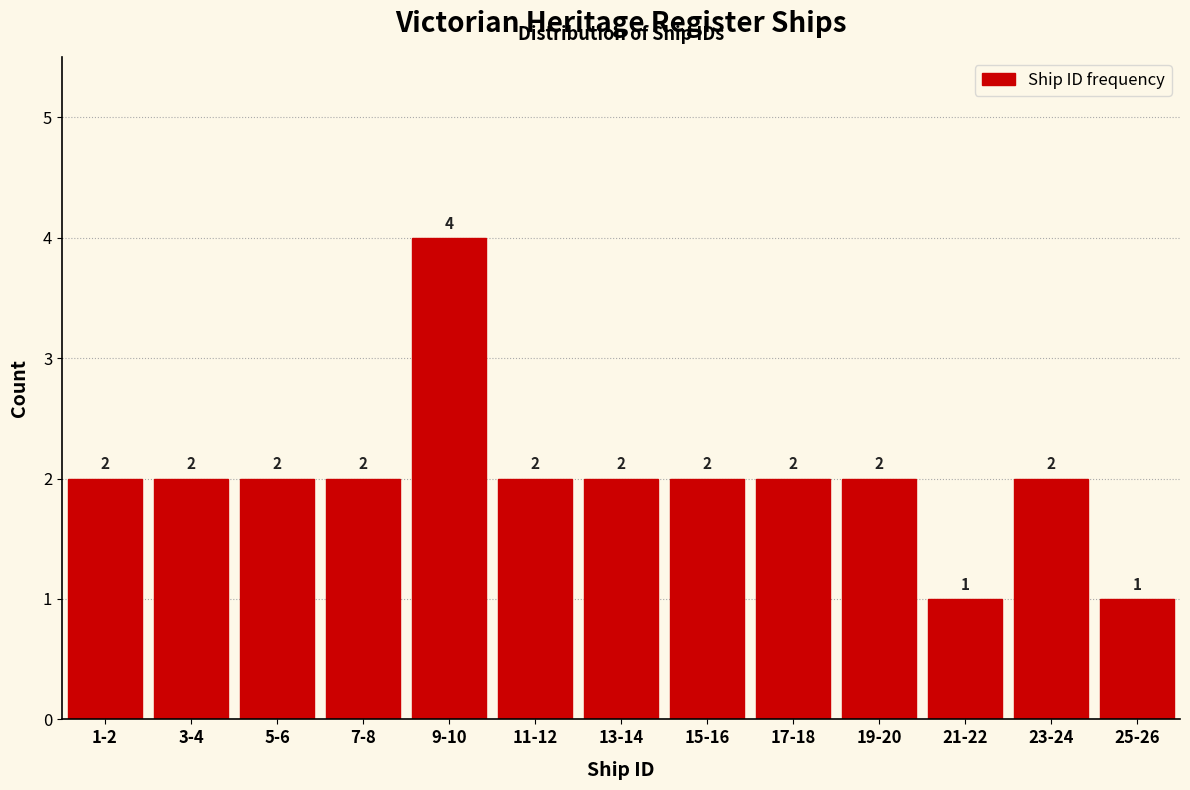

Reading left to right, transcribe all the data shown in this chart.

1-2=2	3-4=2	5-6=2	7-8=2	9-10=4	11-12=2	13-14=2	15-16=2	17-18=2	19-20=2	21-22=1	23-24=2	25-26=1